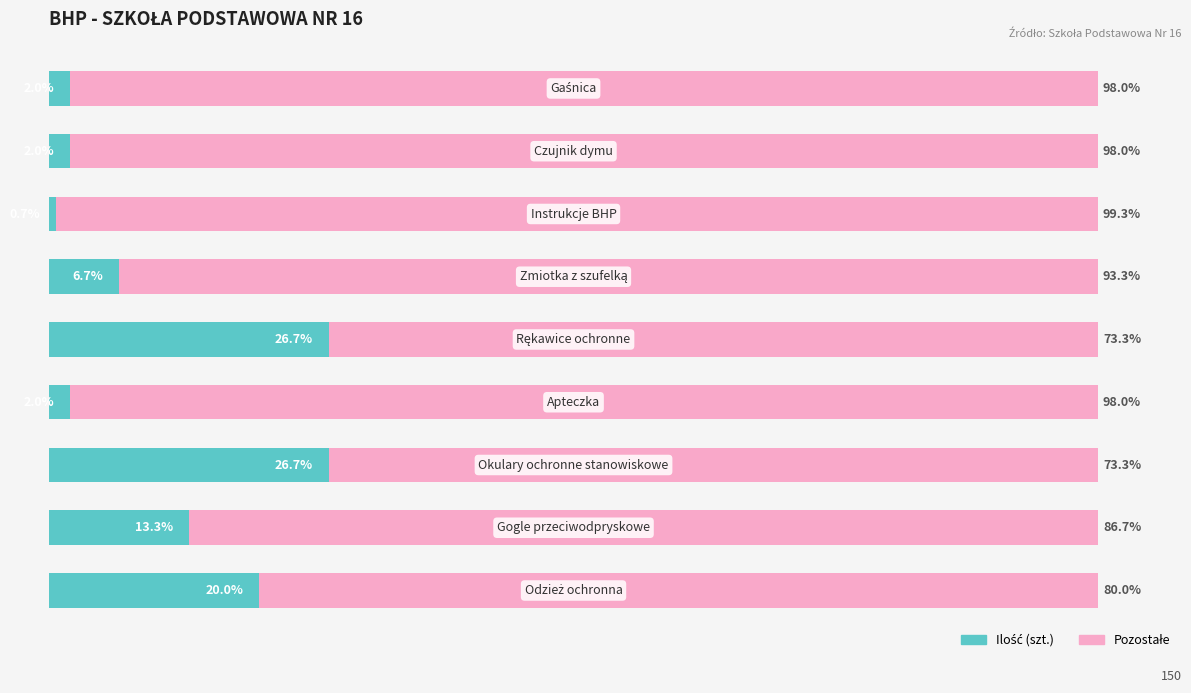

Are the bars horizontal?

Yes